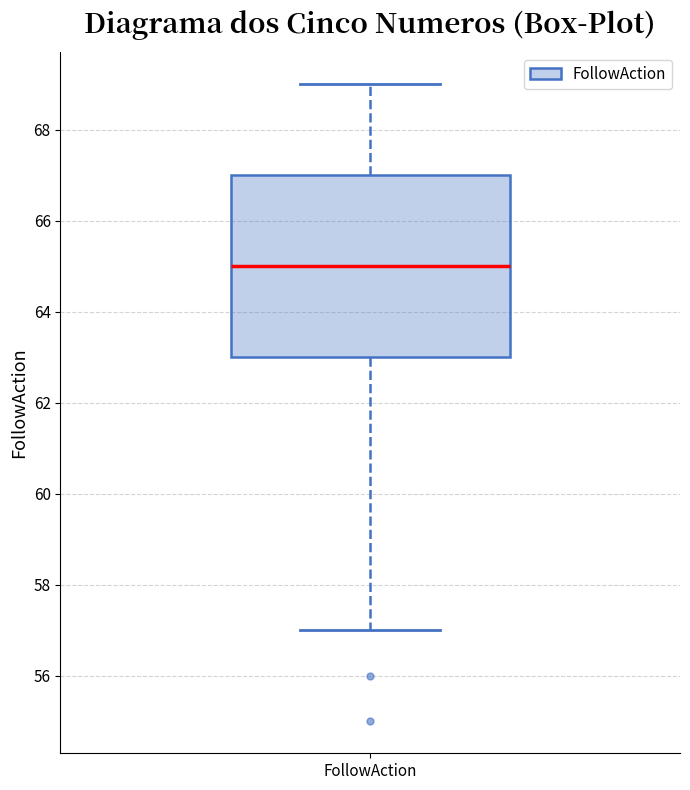

Transcribe this box plot: give where the median line is, the range the box spans, and where the two whiskers end, as read against the y-axis. The values are not printed on the chart, so give them approximately, as read against the axis.

median 65, box 63 to 67, whiskers 57 to 69